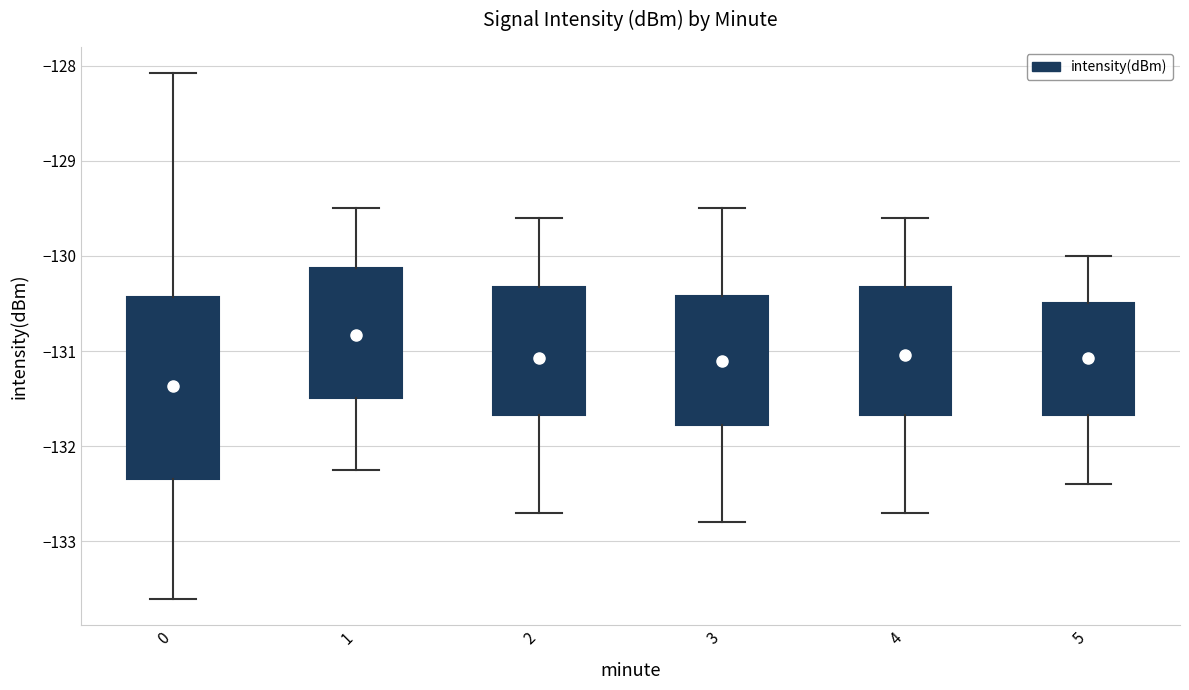

Reading left to right, transcribe this box plot: for each box, give where its median line is, the range the box spans, and where its two whiskers end, as read against the y-axis. The values are not printed on the chart, so give them approximately, as read against the axis.

0: median -131.4, box -132.3 to -130.4, whiskers -133.6 to -128.1
1: median -130.8, box -131.5 to -130.1, whiskers -132.3 to -129.5
2: median -131.0, box -131.7 to -130.3, whiskers -132.7 to -129.6
3: median -131.0, box -131.8 to -130.4, whiskers -132.8 to -129.5
4: median -130.9, box -131.7 to -130.3, whiskers -132.7 to -129.6
5: median -130.9, box -131.7 to -130.5, whiskers -132.4 to -130.0